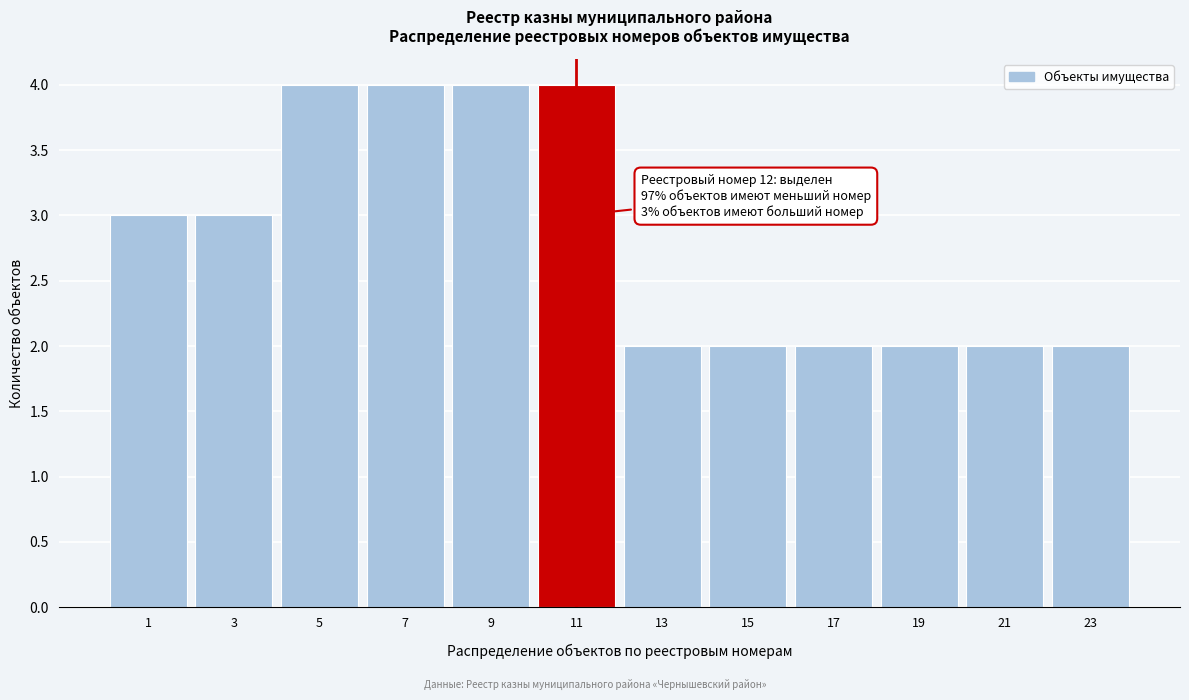

Reading left to right, what are all the values shown in this chart?

3	3	4	4	4	4	2	2	2	2	2	2